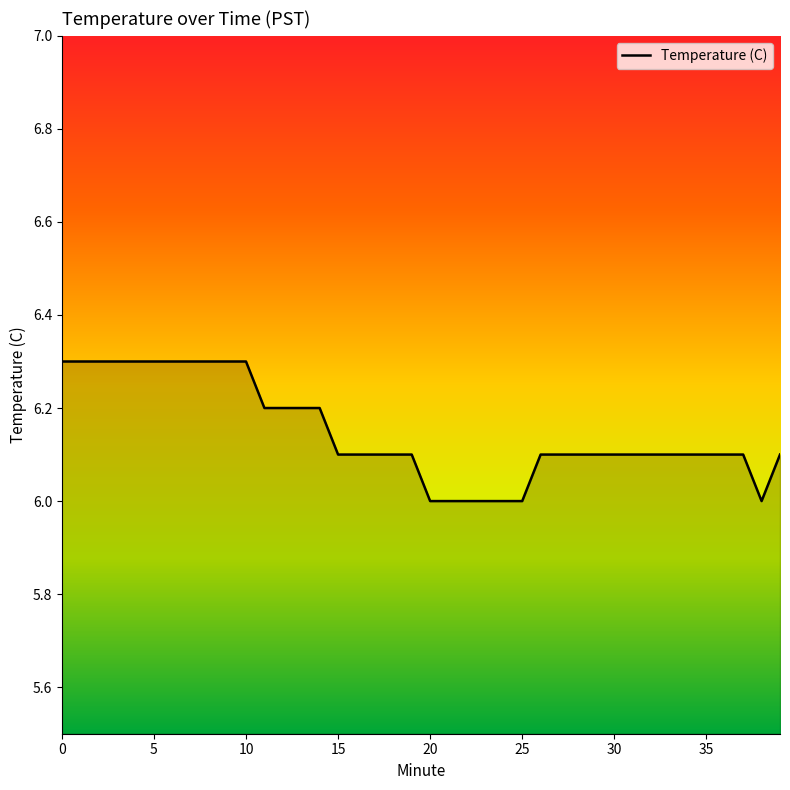

What is the smallest value displayed?

6.0